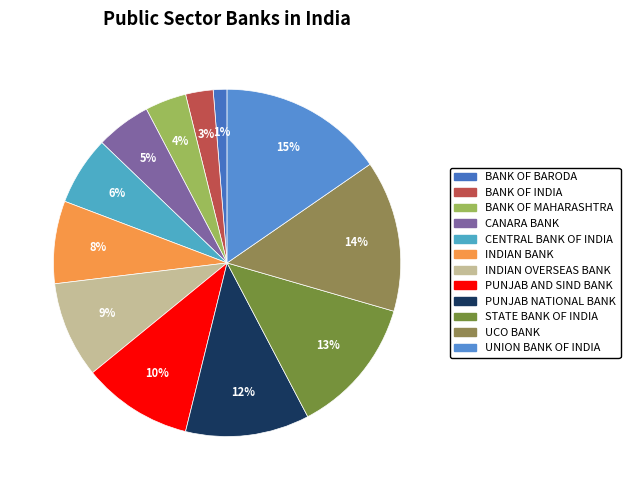

Between UNION BANK OF INDIA and BANK OF MAHARASHTRA, which is larger?

UNION BANK OF INDIA